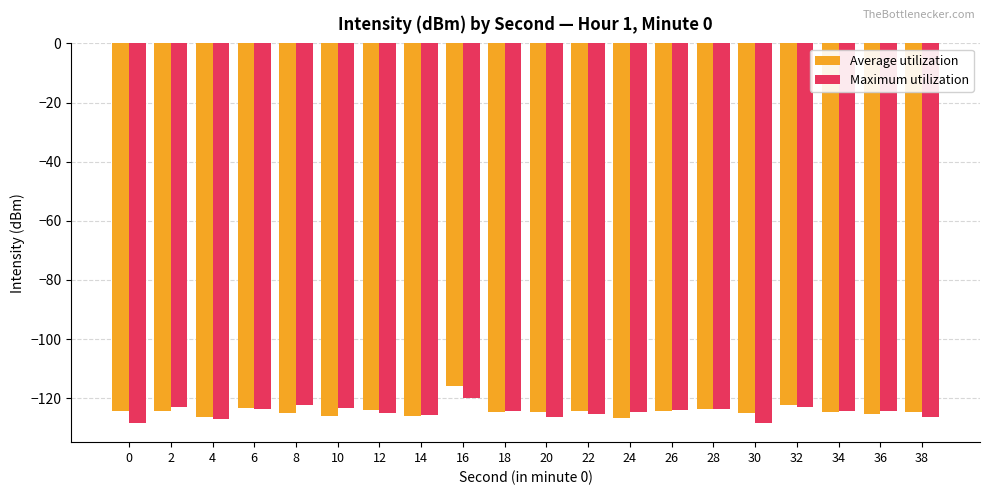

List the series in order of their peak value, highest first.

Average utilization, Maximum utilization